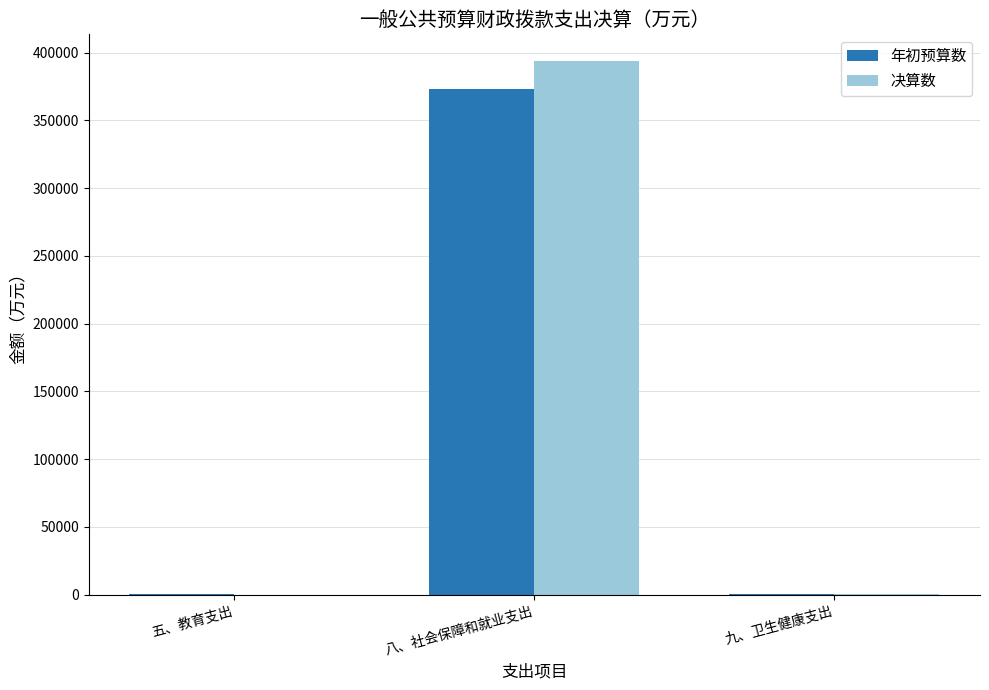

The 决算数 series shows 32.3 at 五、教育支出. True or false?

True